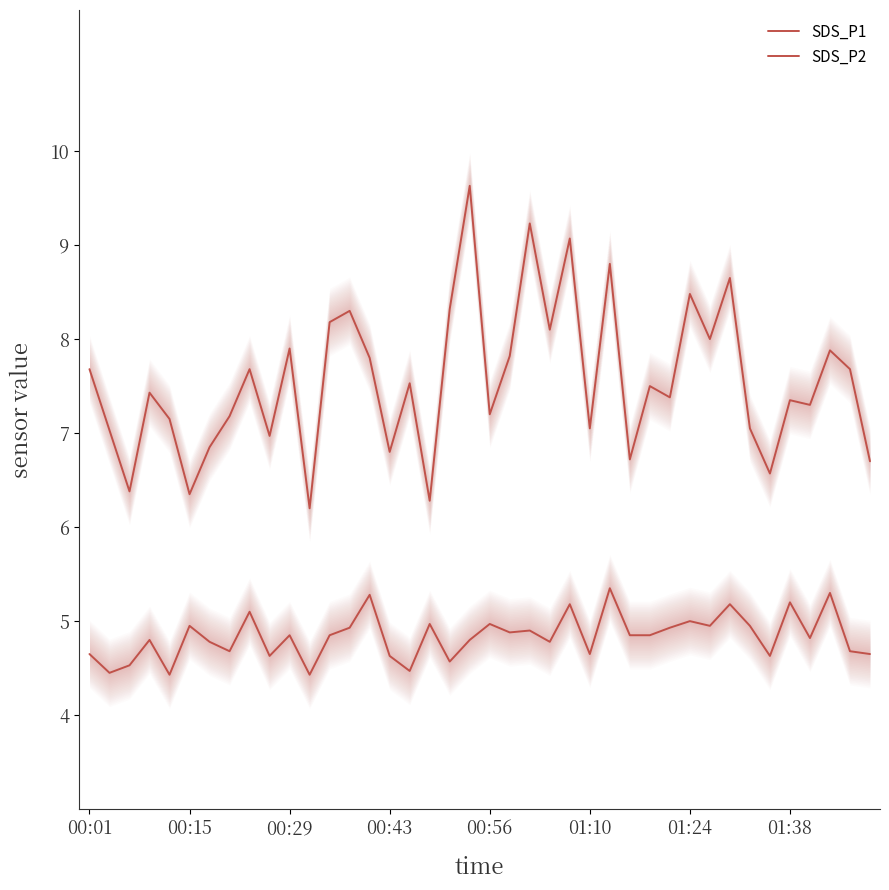

Is it true that SDS_P2 equals 1.2 at 26?

False